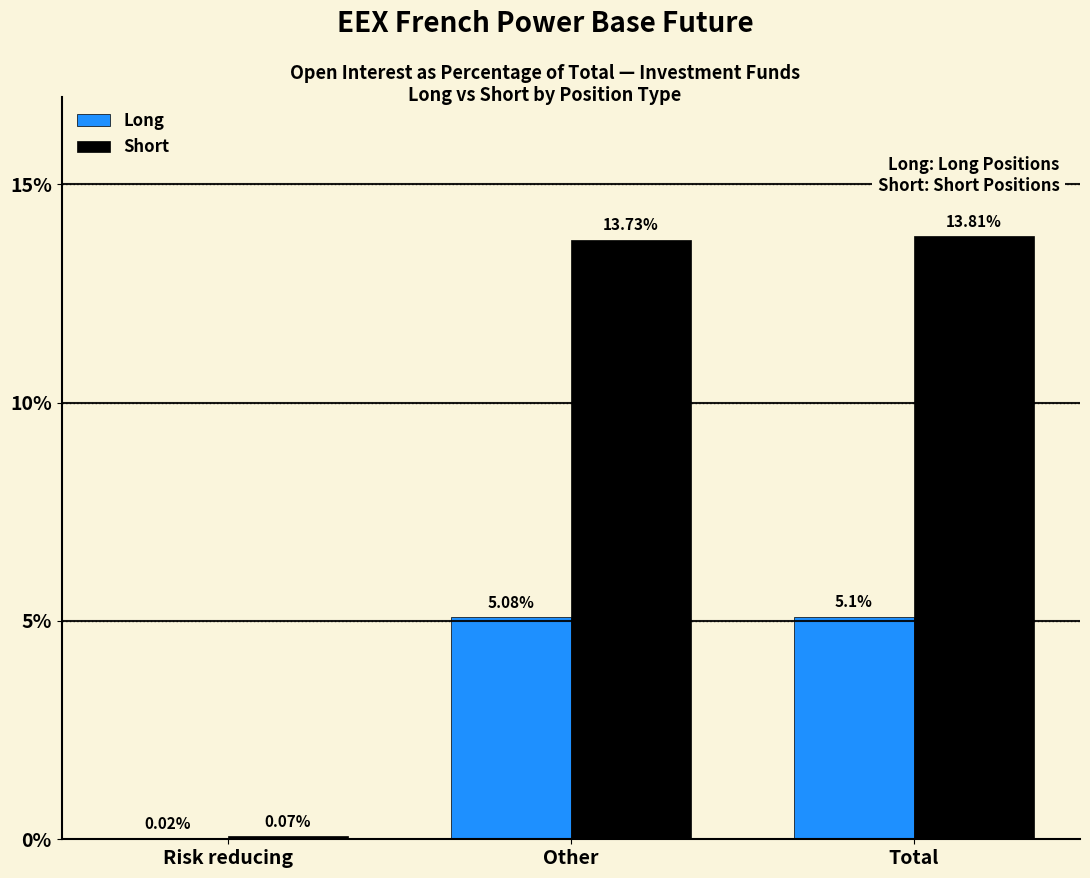

At which label is Long closest to 2?

Risk reducing